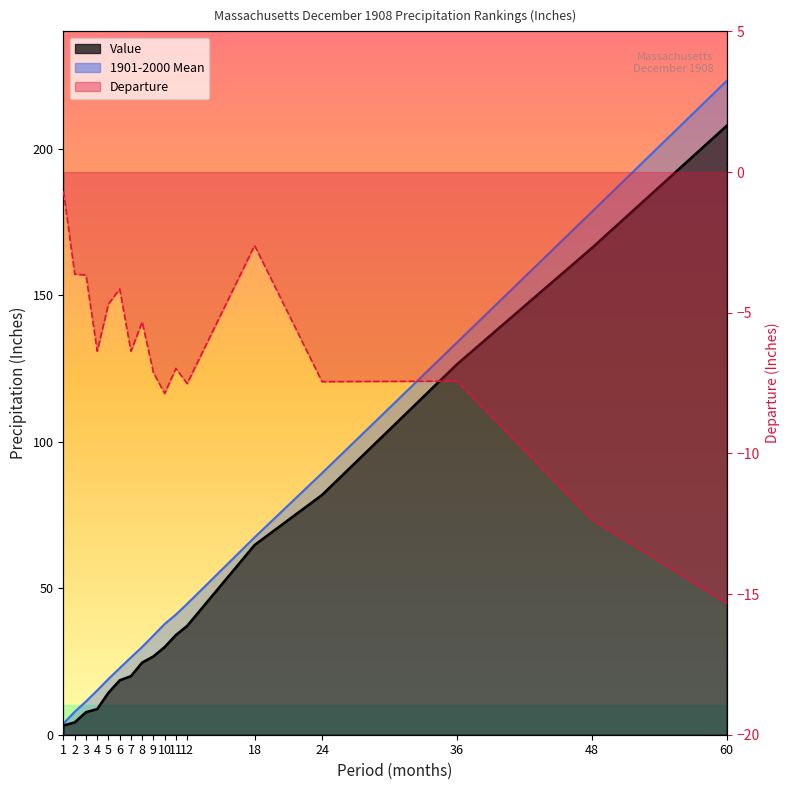

List the series in order of their peak value, lowest first.

Departure, Value, 1901-2000 Mean